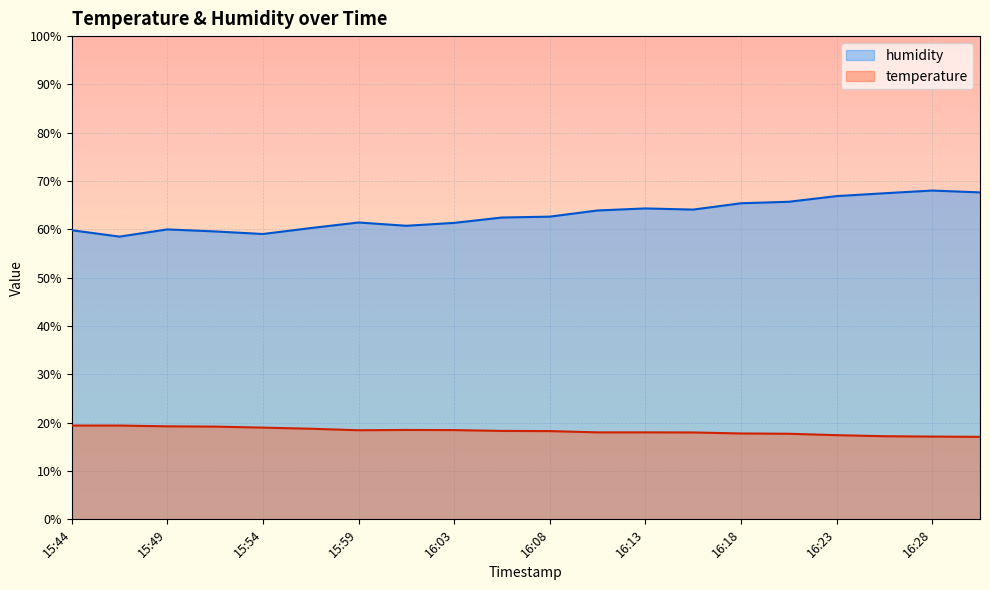

What is the sum of all humidity values?

1259.4